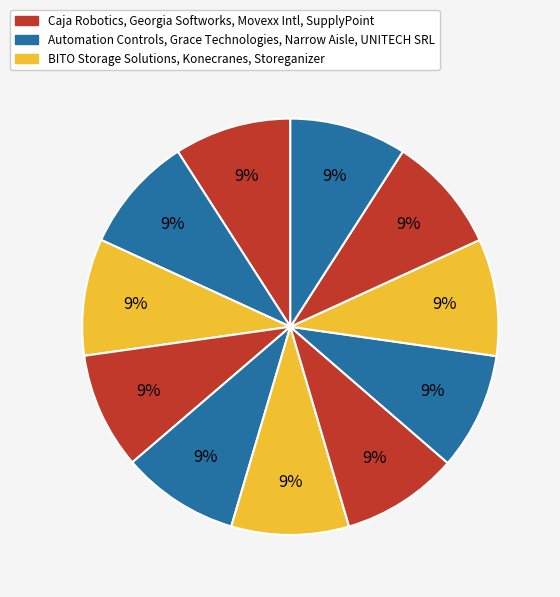

Count the number of slices in the pie.

11